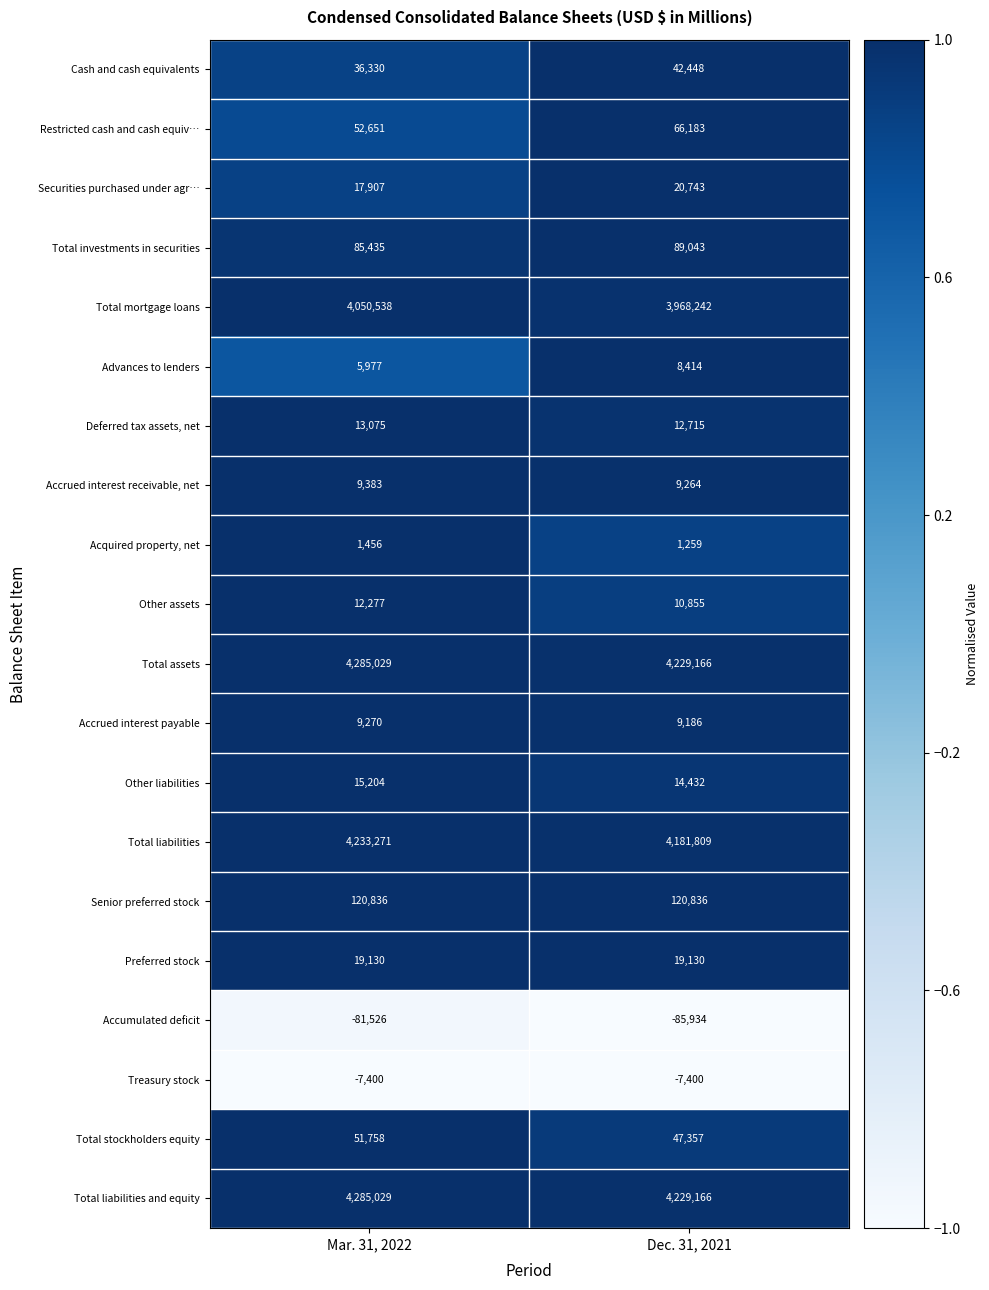

Which series has the widest spread of values?

Total mortgage loans